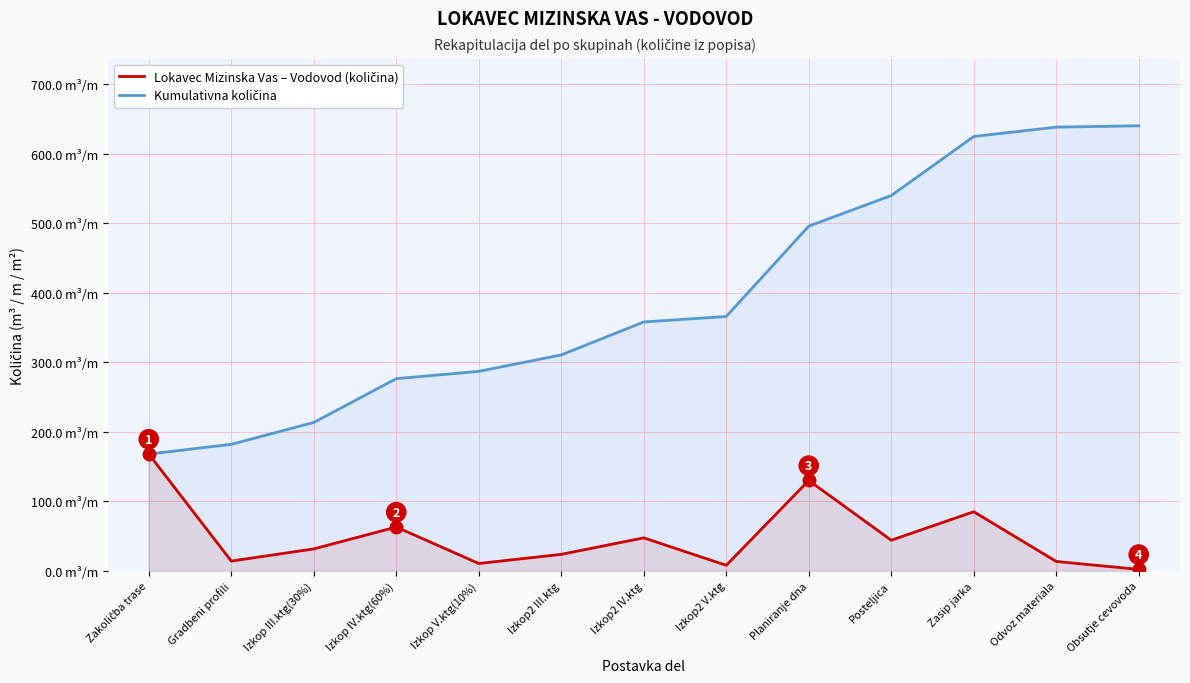

Does the chart have visible grid lines?

Yes